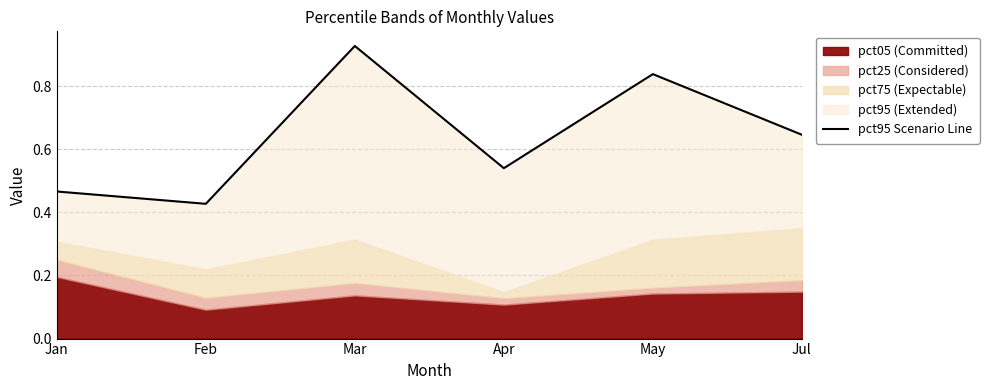

What position from the right is May?

2